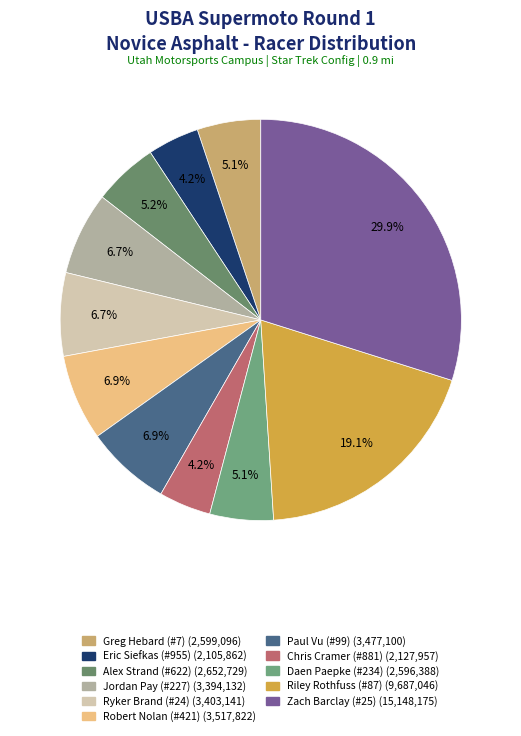

To the nearest percent, what is the difference between the largest and smallest slice percentages?

26%